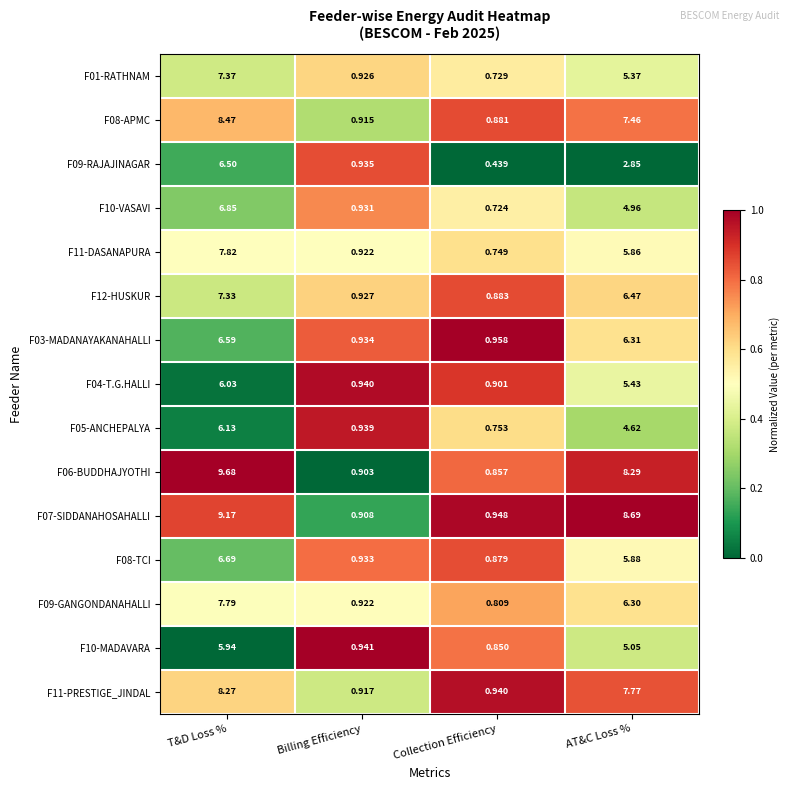

Which category has the lowest value across all series?

Collection Efficiency